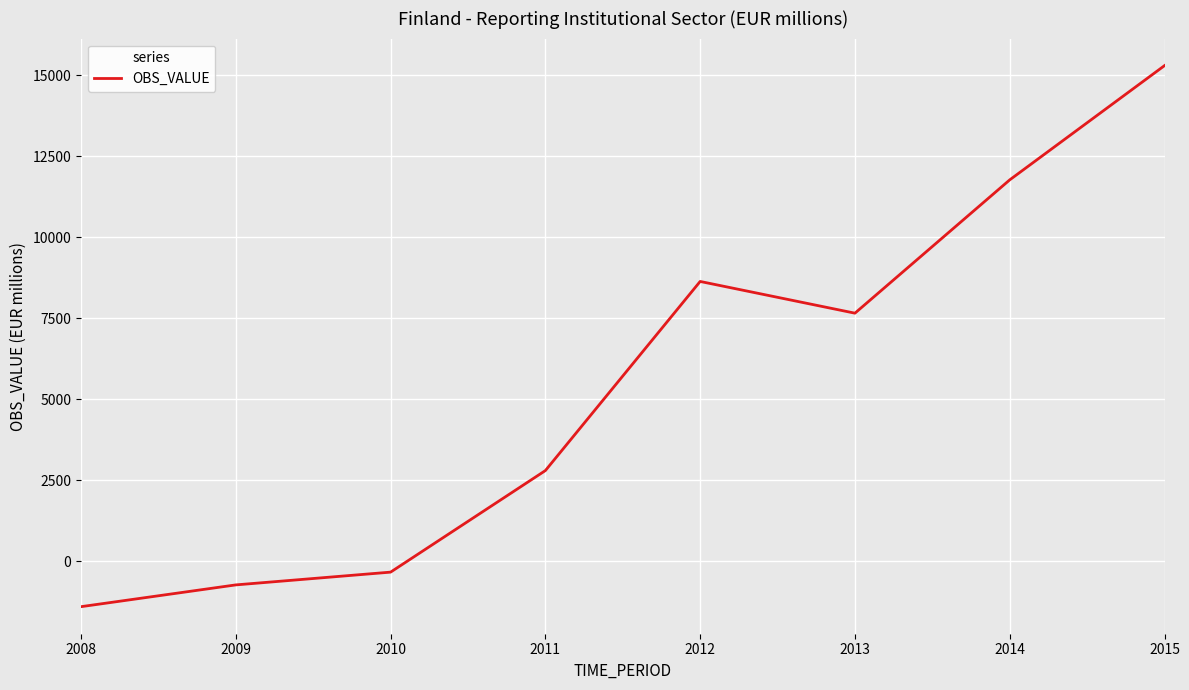

Reading left to right, transcribe all the data shown in this chart.

2008=-1403	2009=-731	2010=-337	2011=2797	2012=8634	2013=7655	2014=11769	2015=15295